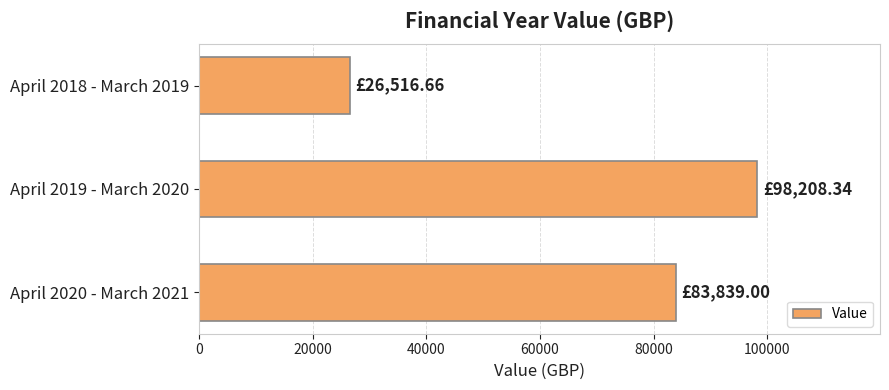

How many data points are less than 83839?

1